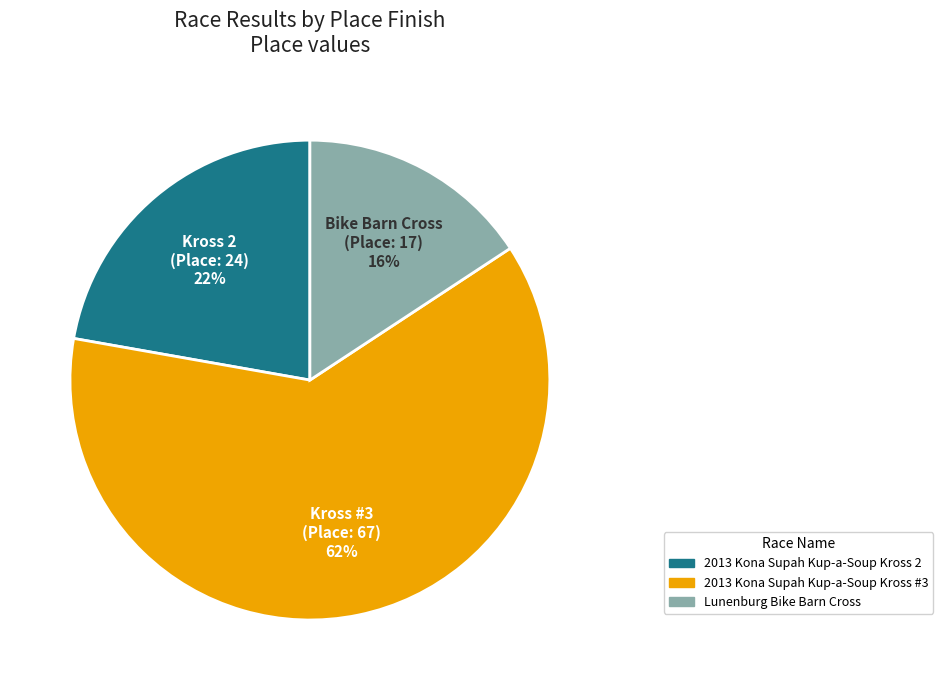

Combined, do 2013 Kona Supah Kup-a-Soup Kross #3 and 2013 Kona Supah Kup-a-Soup Kross 2 account for over 50%?

Yes